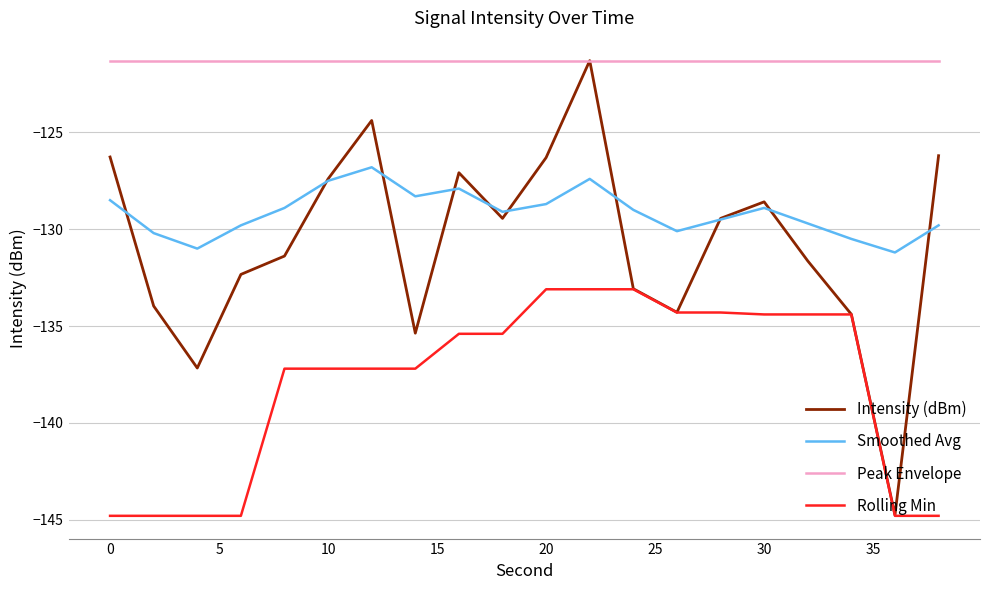

Does the chart display data point markers on the line(s)?

No